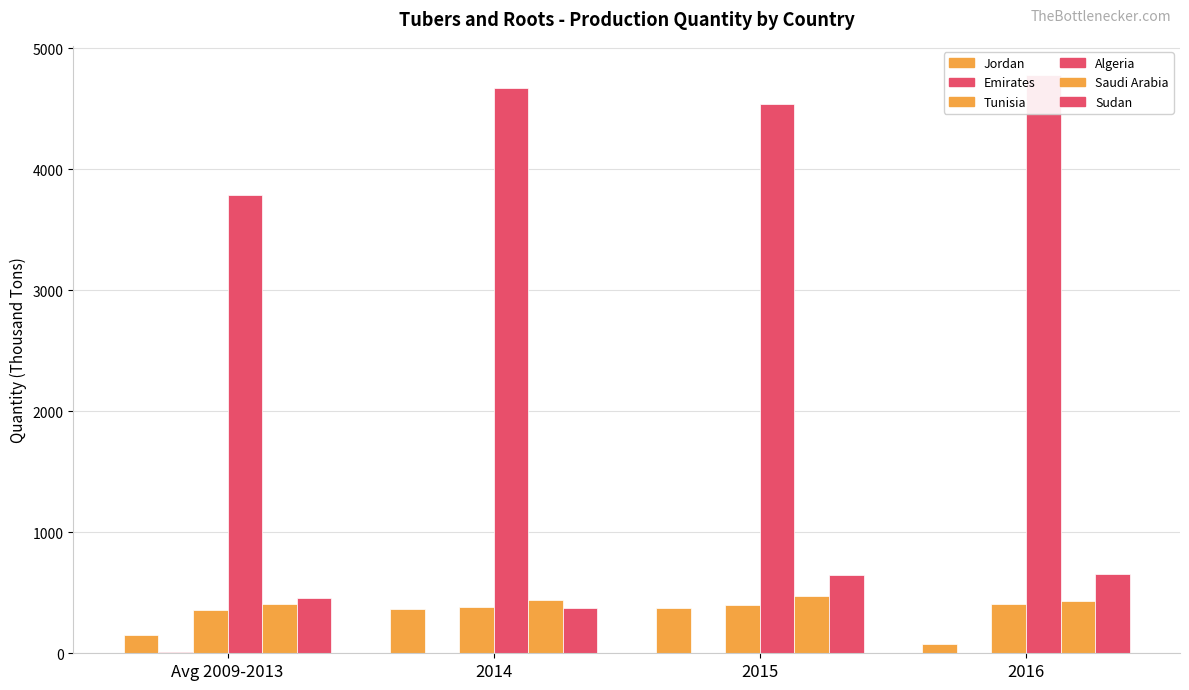

How many values in the Saudi Arabia series exceed 442?

2